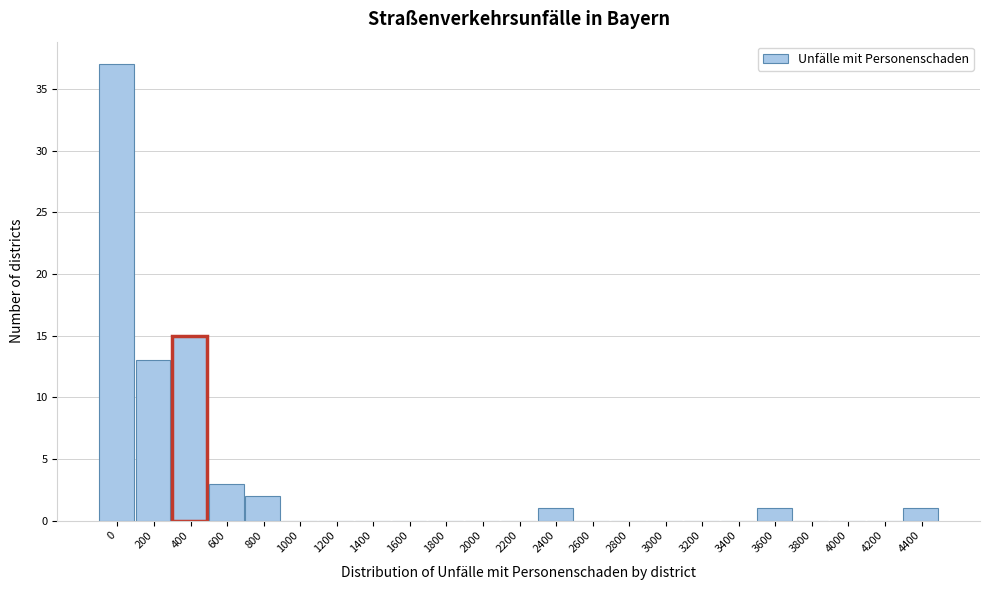

Reading left to right, transcribe all the data shown in this chart.

0=37	200=13	400=15	600=3	800=2	1000=0	1200=0	1400=0	1600=0	1800=0	2000=0	2200=0	2400=1	2600=0	2800=0	3000=0	3200=0	3400=0	3600=1	3800=0	4000=0	4200=0	4400=1